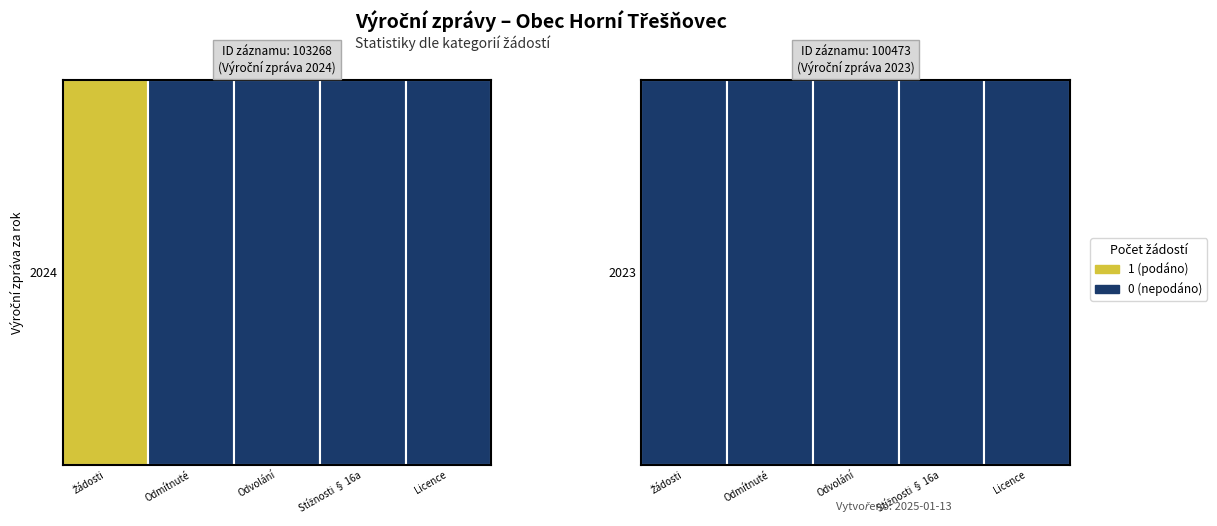

What is the total value across all series at 0?

1